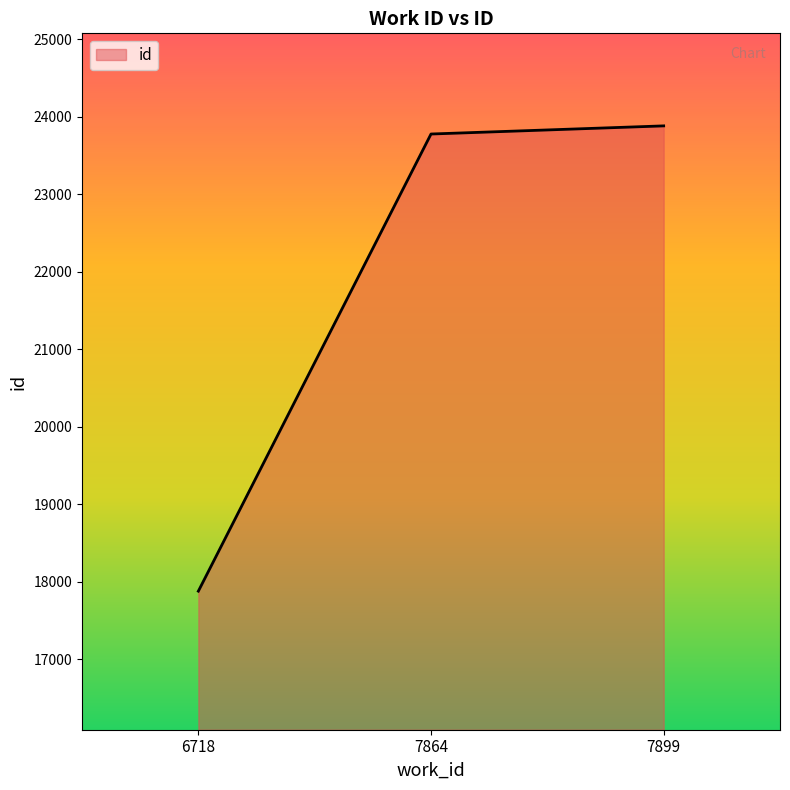

Reading left to right, what are all the values shown in this chart?

17877	23775	23880